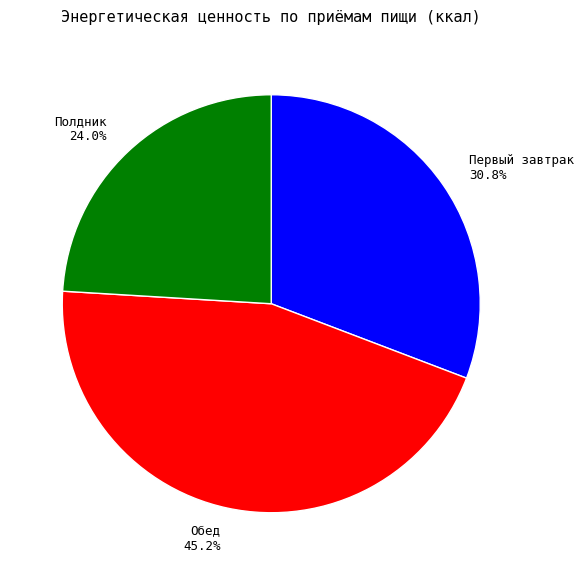

What is the ratio of the value at Полдник 24.0% to the value at Обед 45.2%?

0.5